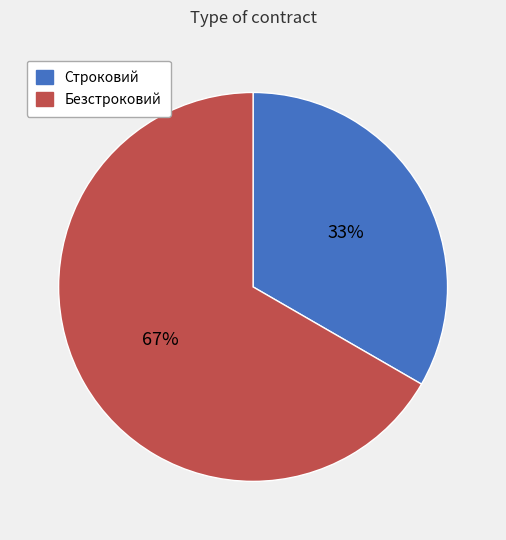

Is there a majority slice in this chart?

Yes